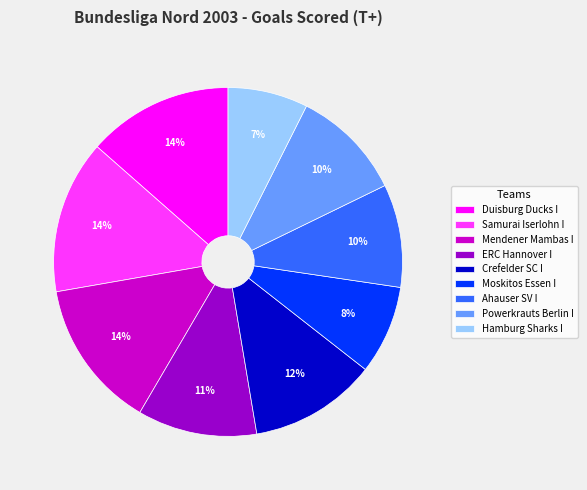

Does Duisburg Ducks I represent more than half of the total?

No